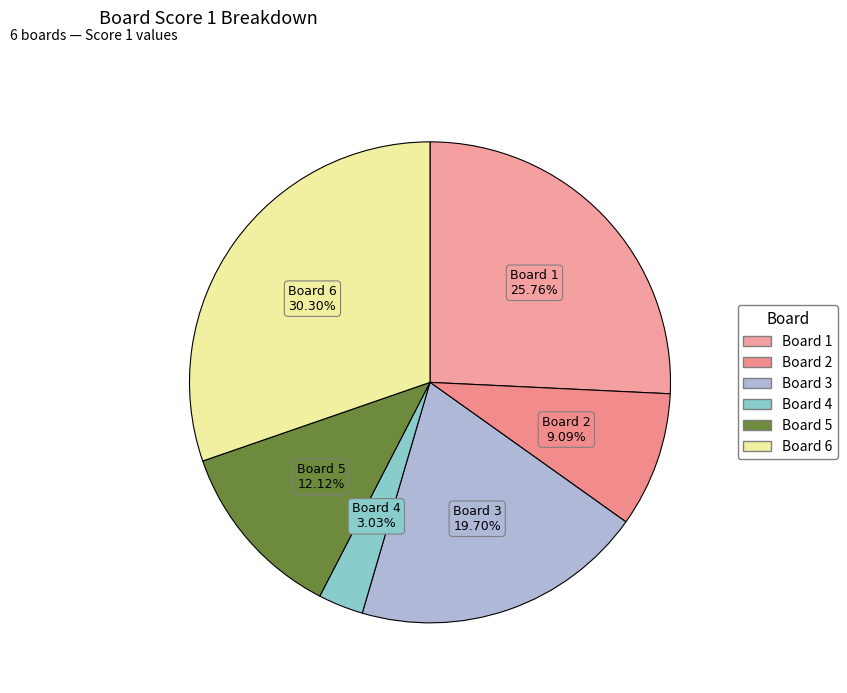

True or false: Board 6 accounts for 24% of the total.

False